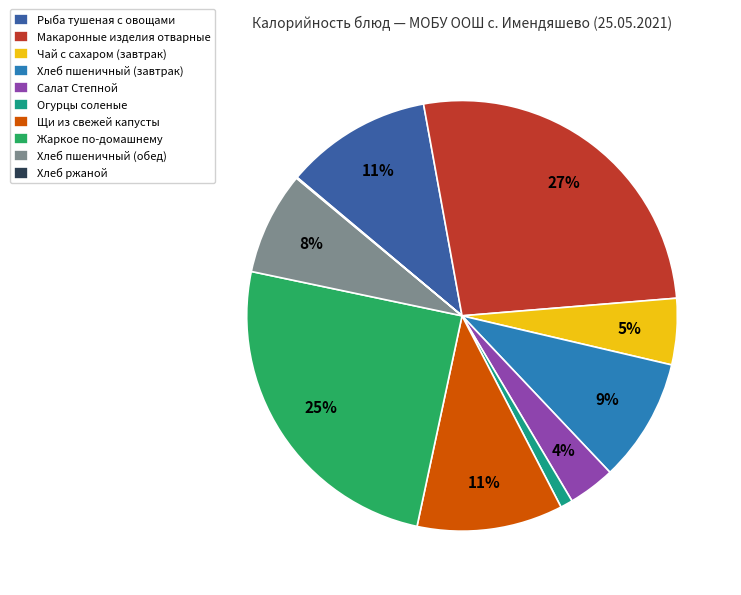

Is there a majority slice in this chart?

No